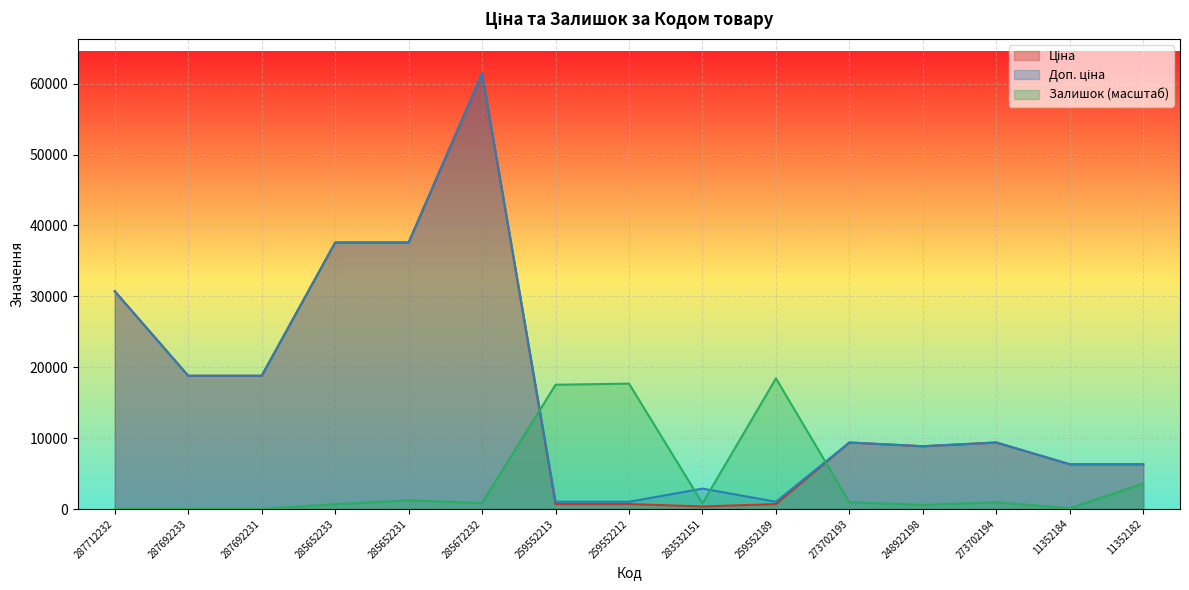

Where does the Залишок series first go above 847?

285652231